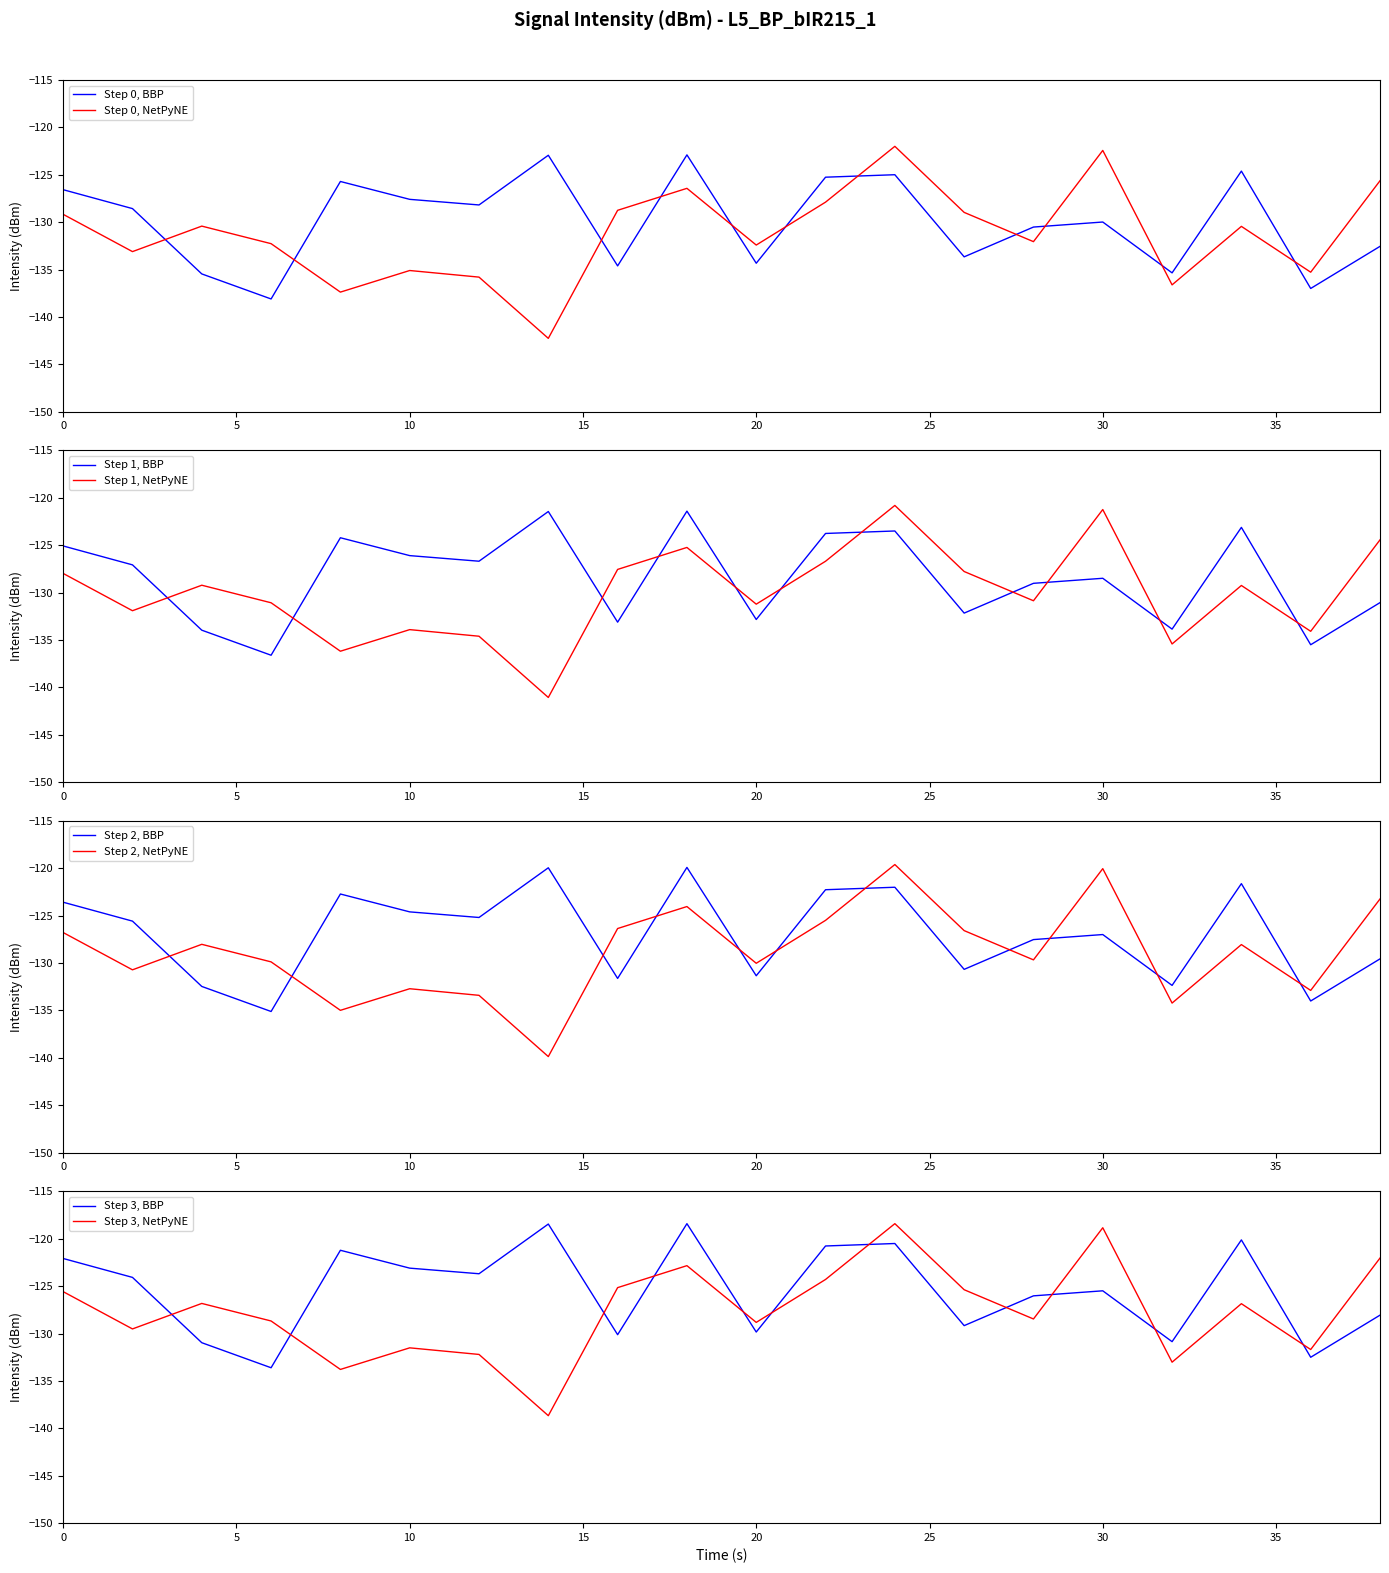

What is the highest value of the Step 0, NetPyNE series?

-122.0